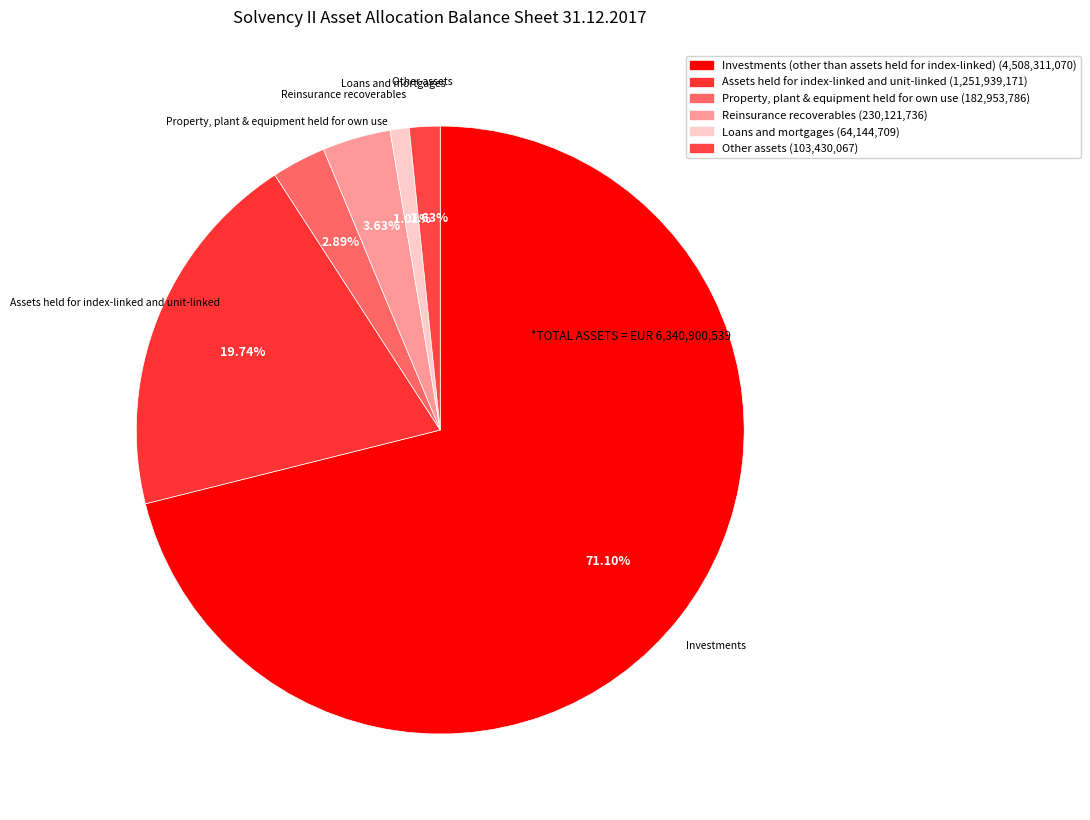

The Assets held for index-linked and unit-linked slice represents 30% of the pie. True or false?

False